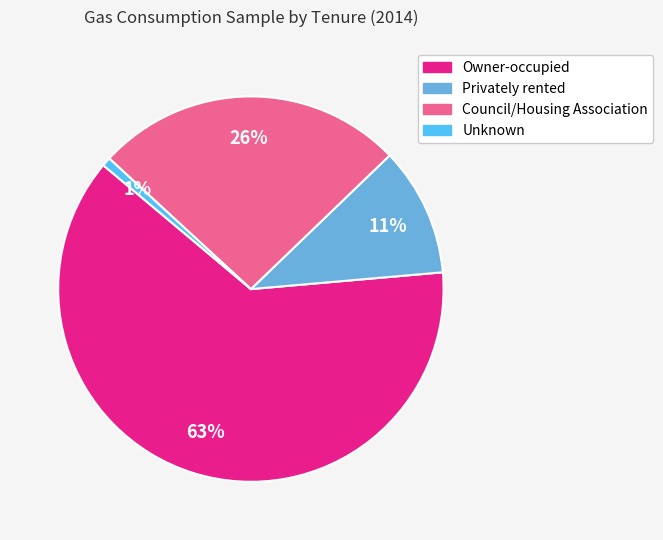

To the nearest percent, what is the combined percentage of Unknown and Owner-occupied?

63%